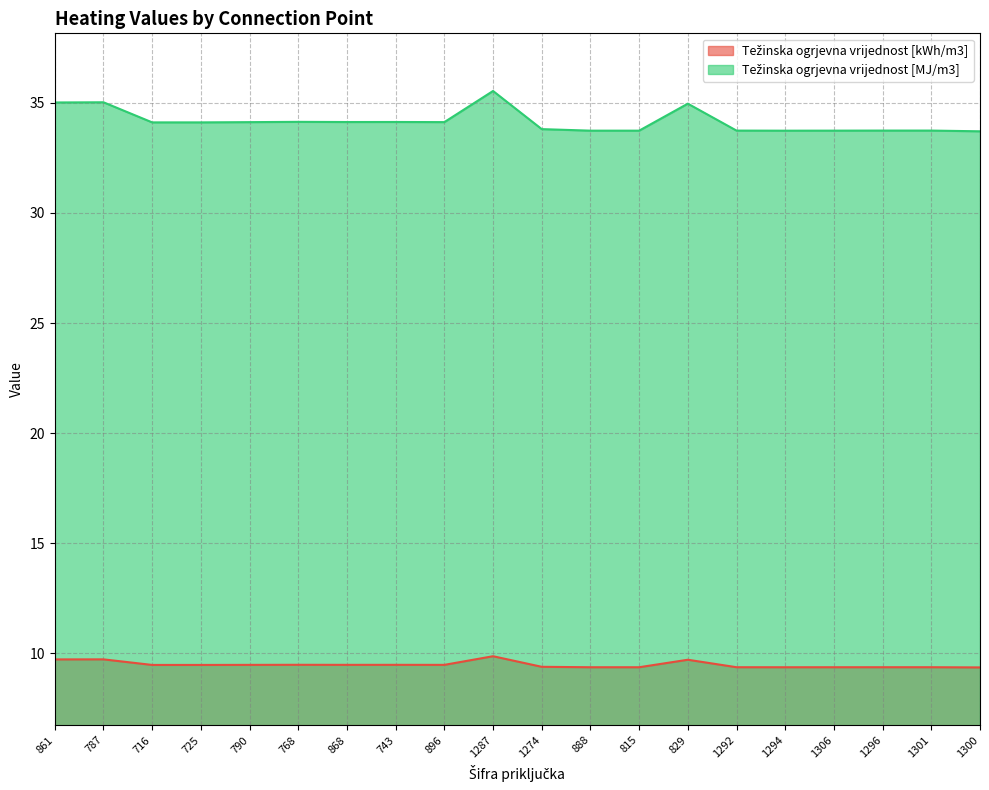

How many interior local peaks does the Težinska ogrjevna vrijednost [kWh/m3] series have?

6